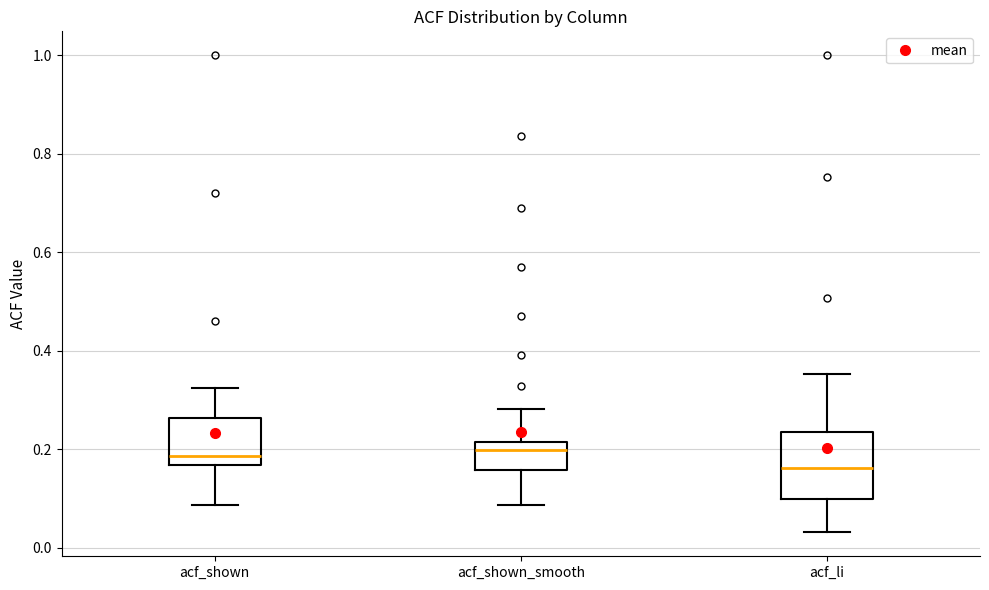

Comparing the boxes themselves (not the whiskers), which one is the tallest?

acf_li